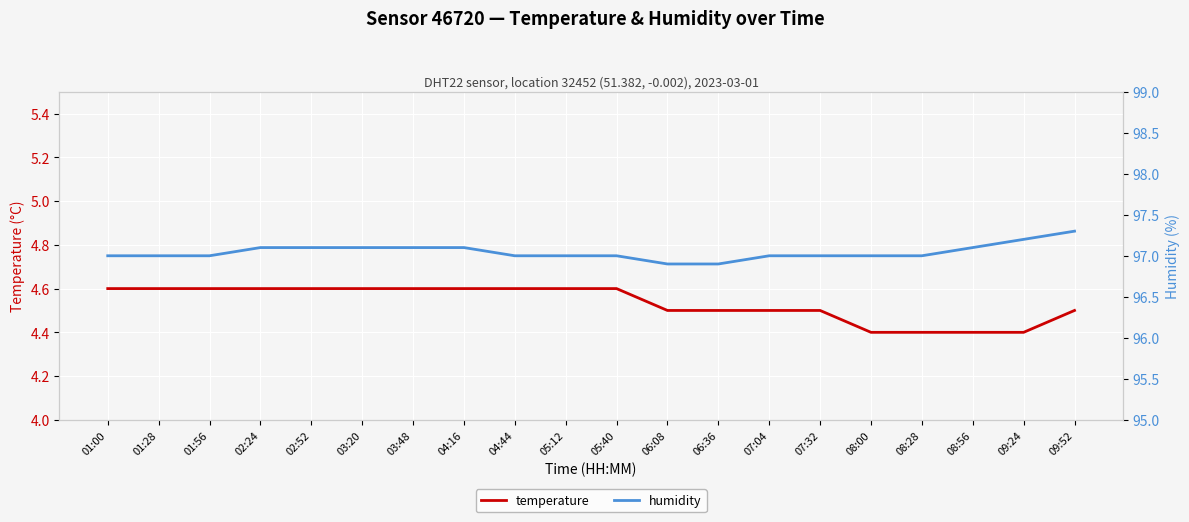

How many values in the humidity series are below 97?

2